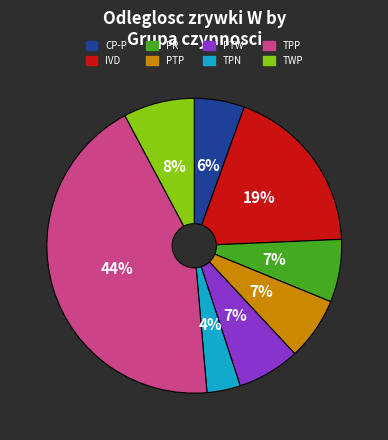

To the nearest percent, what is the average slice percentage?

12%